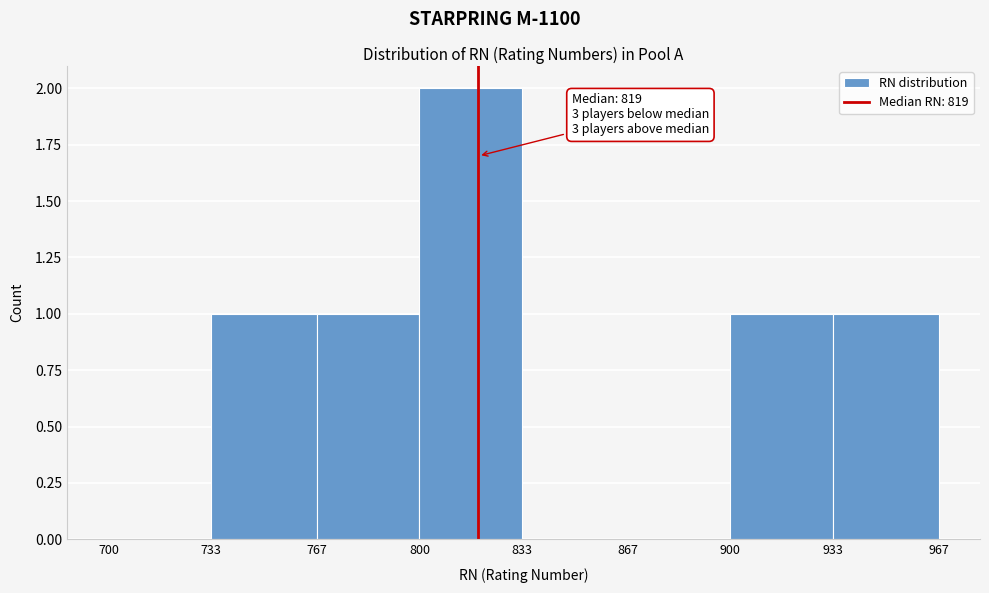

Over which range of the x-axis is the bar tallest?

800 to 833